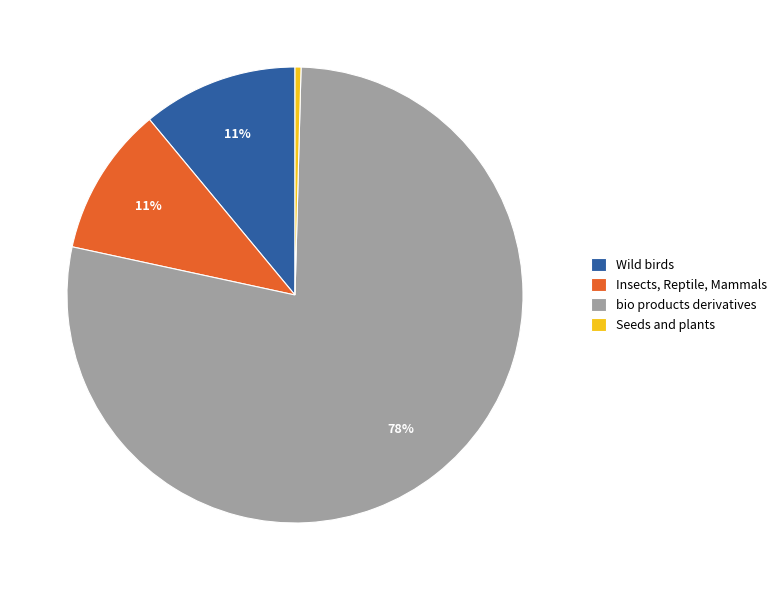

Which has a higher value, Insects, Reptile, Mammals or bio products derivatives?

bio products derivatives